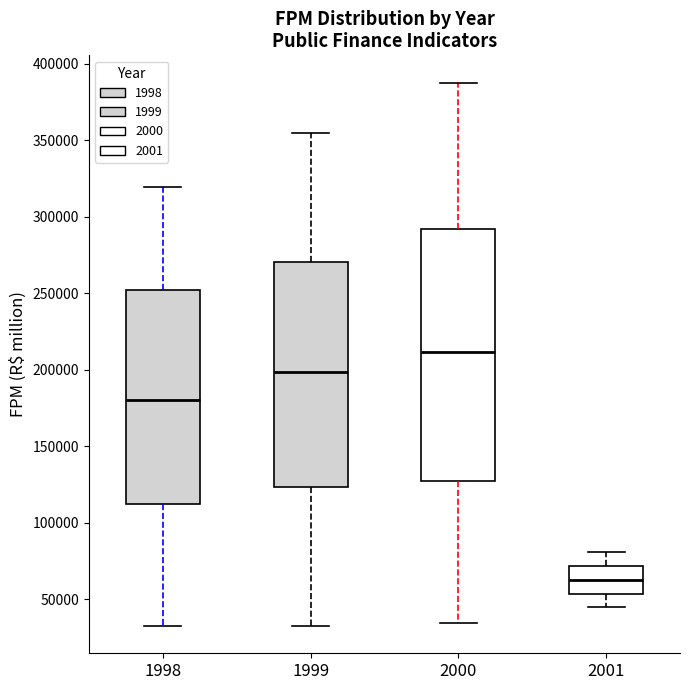

Comparing the boxes themselves (not the whiskers), which one is the tallest?

2000